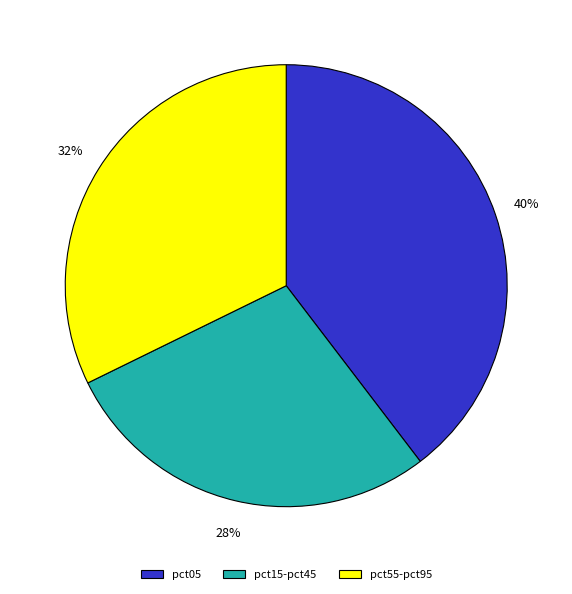

Is there a majority slice in this chart?

No